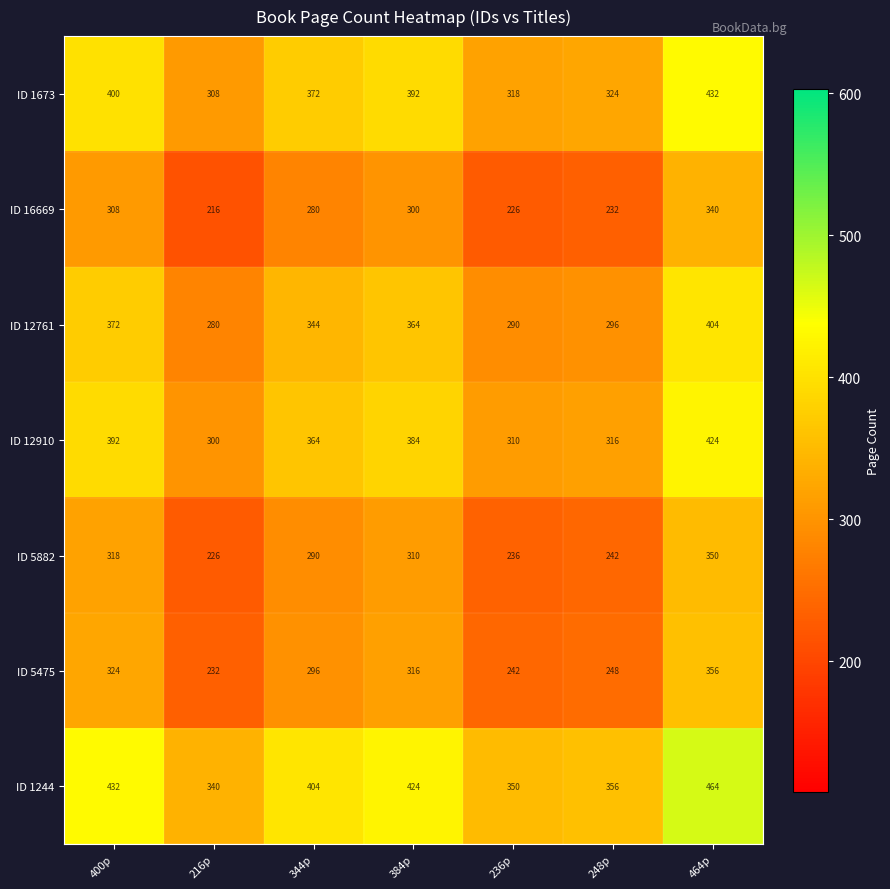

Which series has the largest total across all categories?

ID 1244